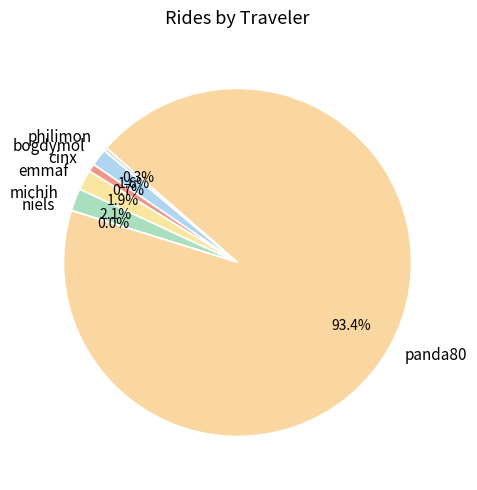

Approximately how many times larger is the value at panda80 compared to cinx?

129.2